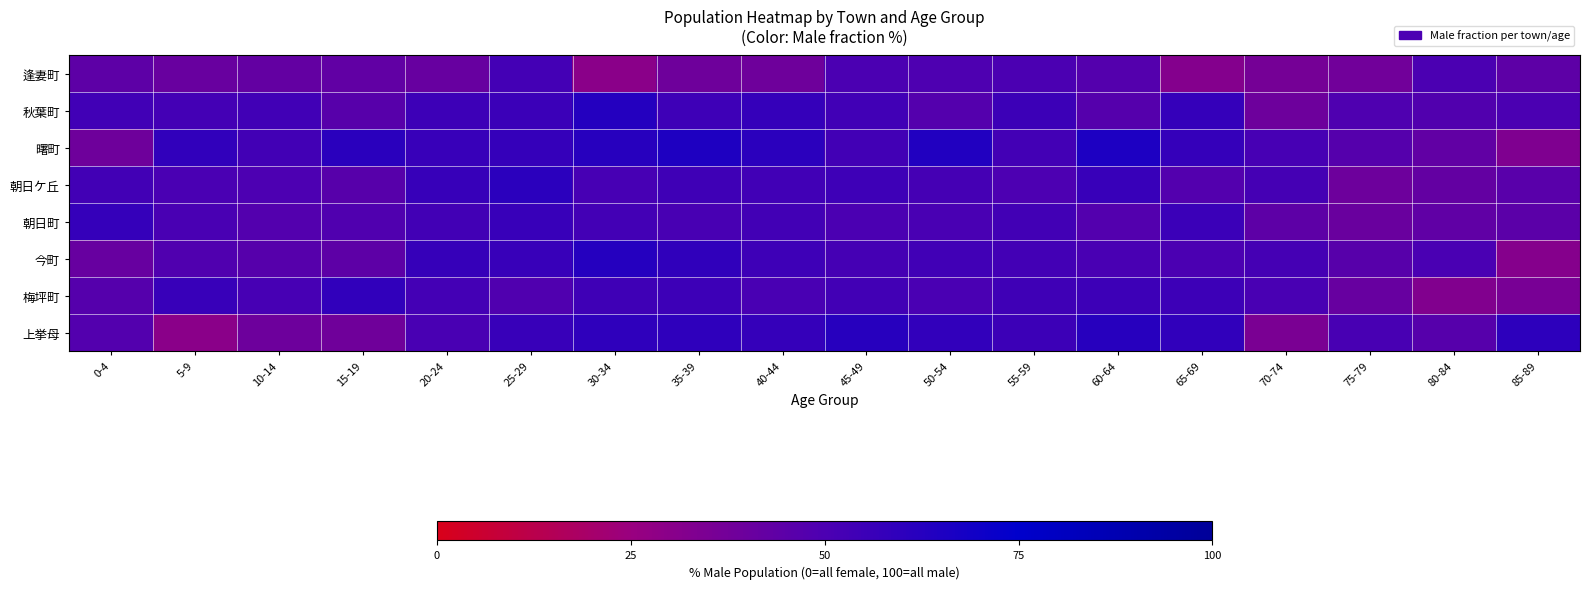

At which category is the sum across all series the highest?

25-29